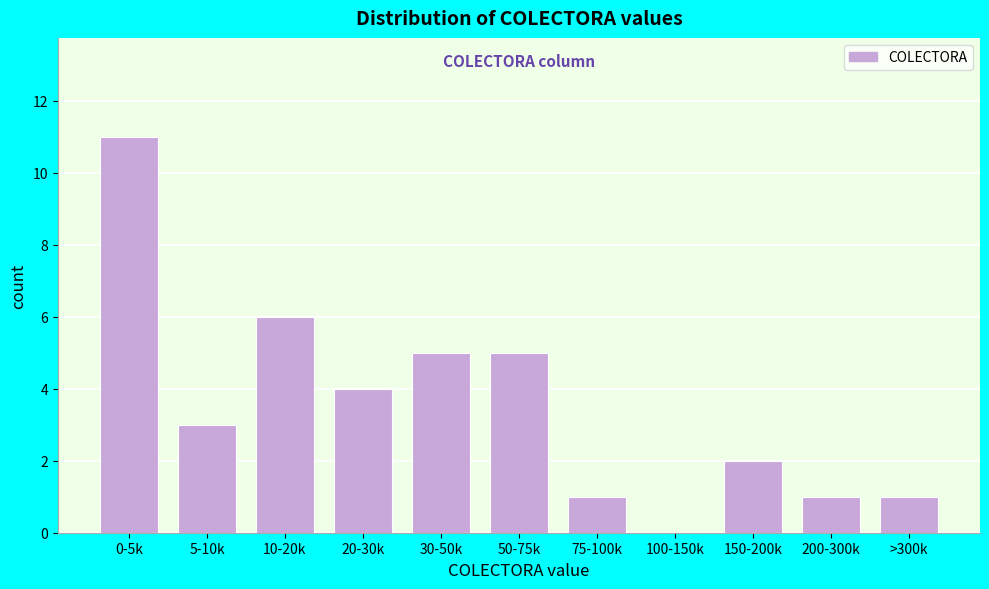

Reading left to right, transcribe all the data shown in this chart.

0-5k=11	5-10k=3	10-20k=6	20-30k=4	30-50k=5	50-75k=5	75-100k=1	100-150k=0	150-200k=2	200-300k=1	>300k=1